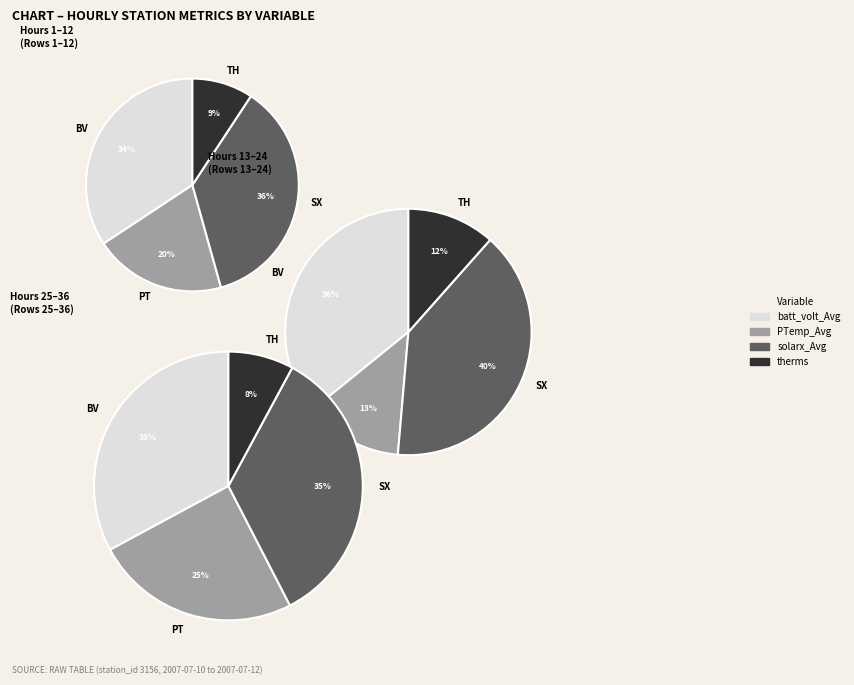

Is it true that 18 is 1% of the pie?

True